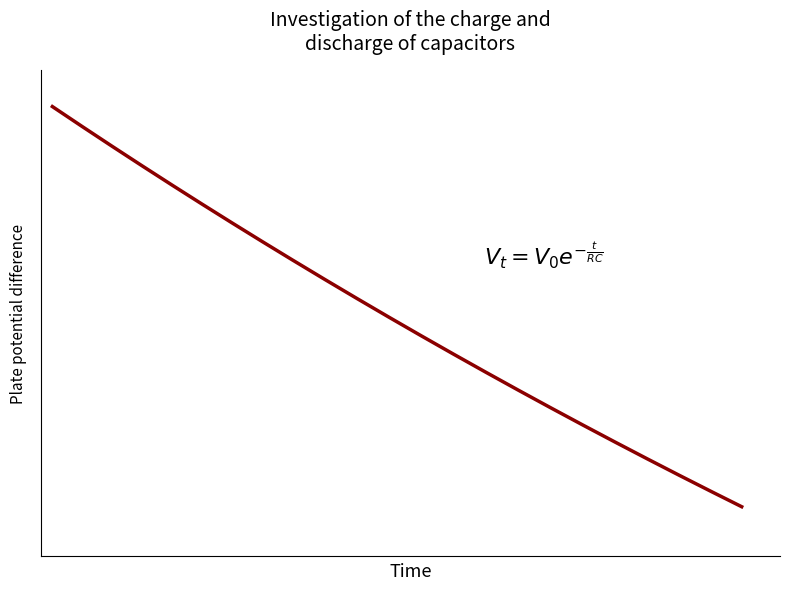

Does the chart have visible grid lines?

No